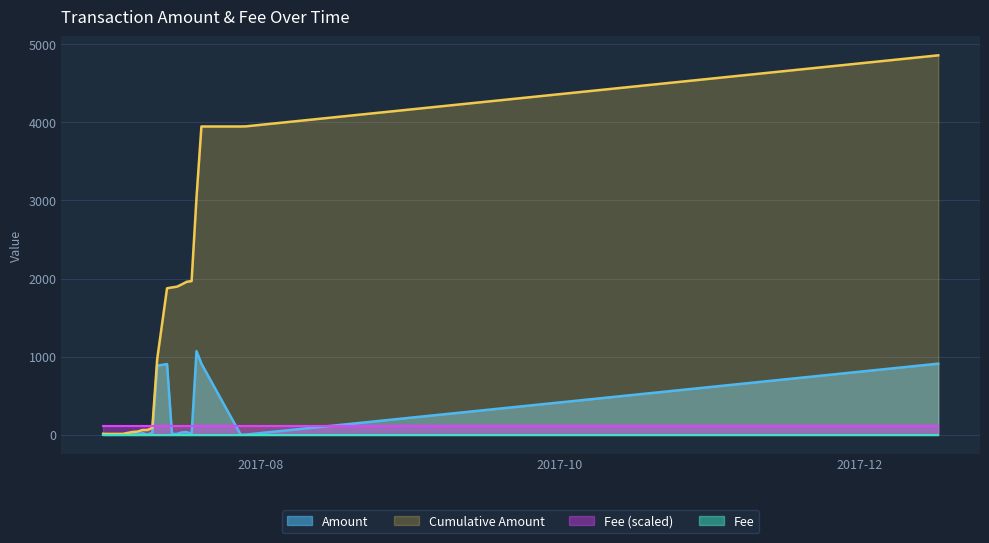

What is the sum of all values?

4859.2